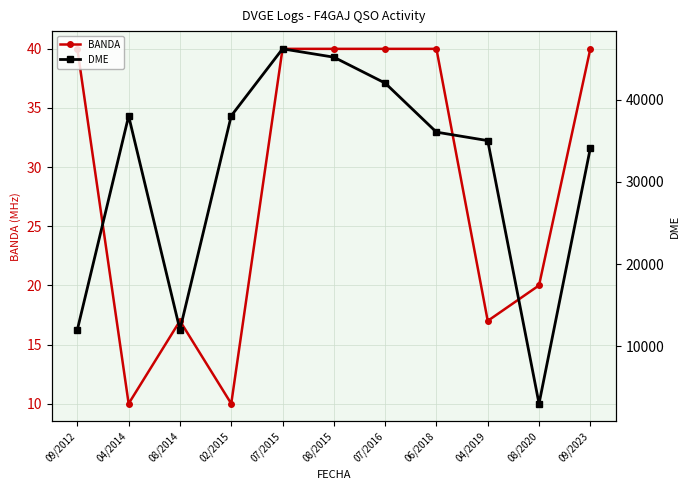

In DME, how many points are lower than both neighbors (excluding endpoints)?

2